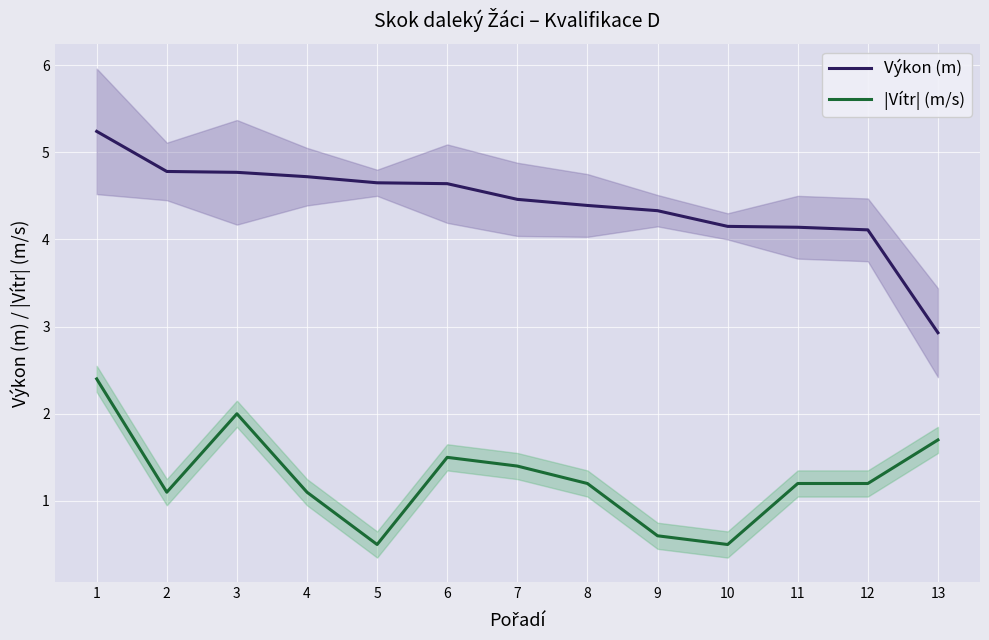

True or false: |Vítr| (m/s) and Výkon (m) intersect in this chart.

False